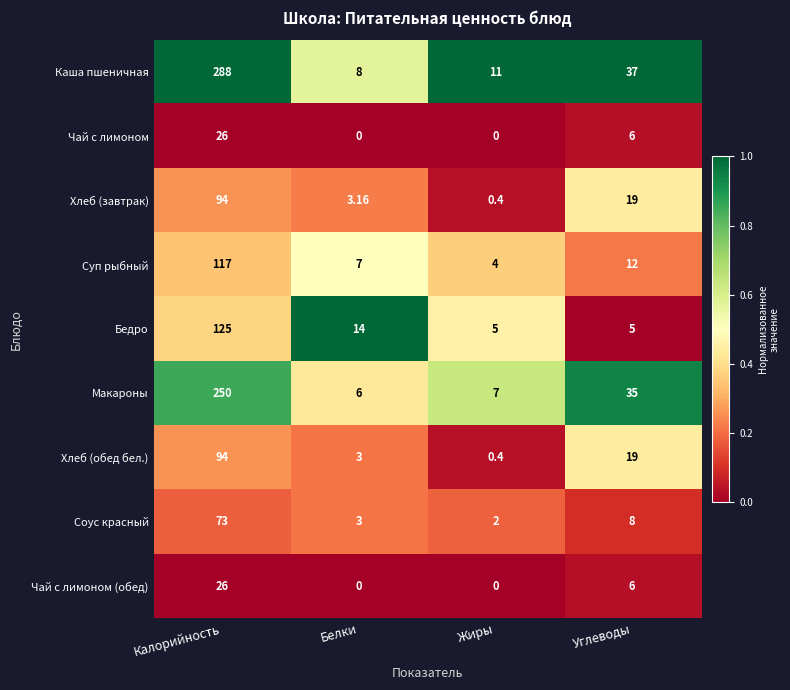

Where is Каша пшеничная nearest to the value 148?

Углеводы